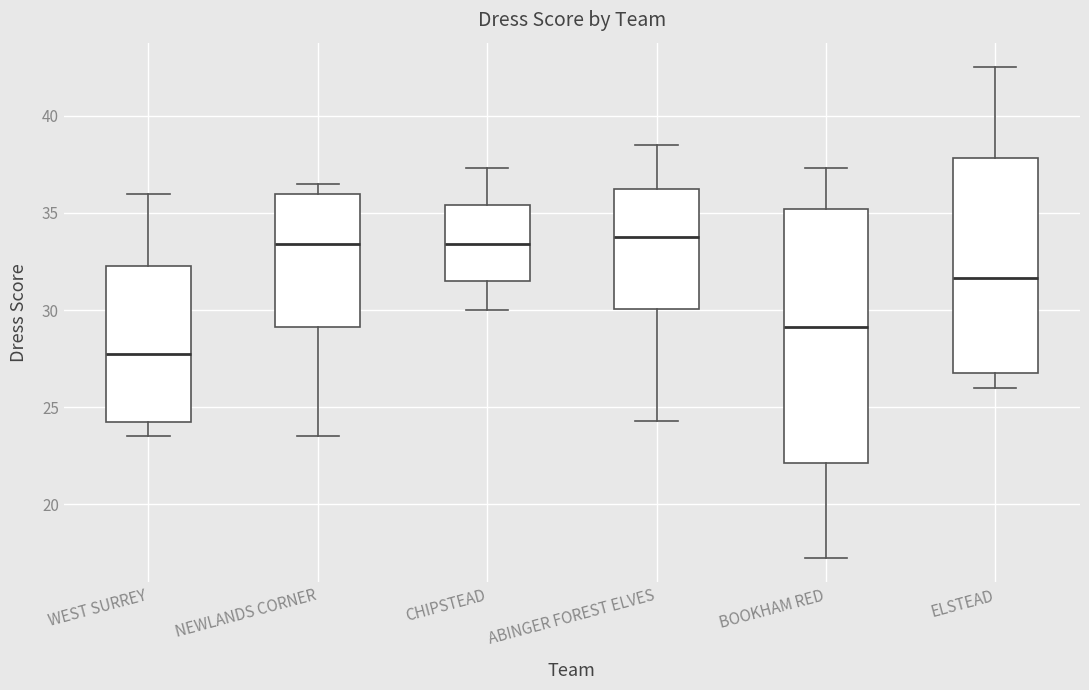

Which box has the lowest median line?

WEST SURREY